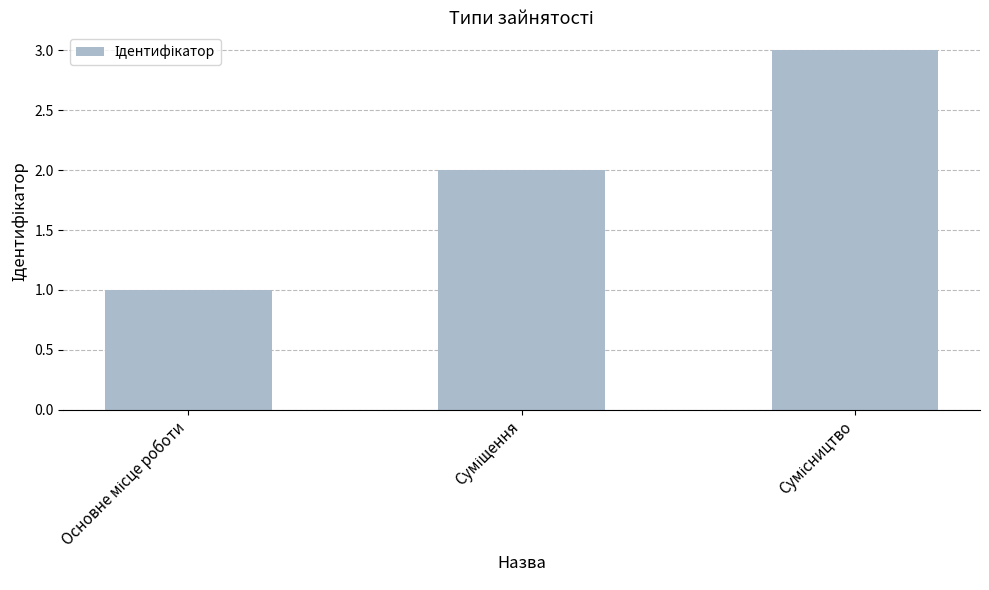

What is the maximum value shown in the chart?

3